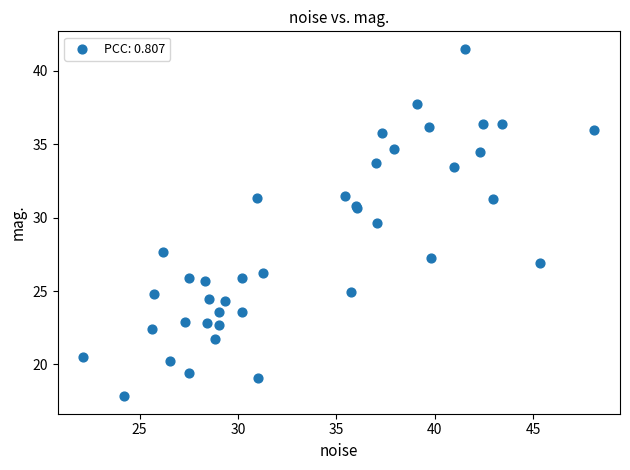

What Y value in the scatter plot is closest to 29?

29.6